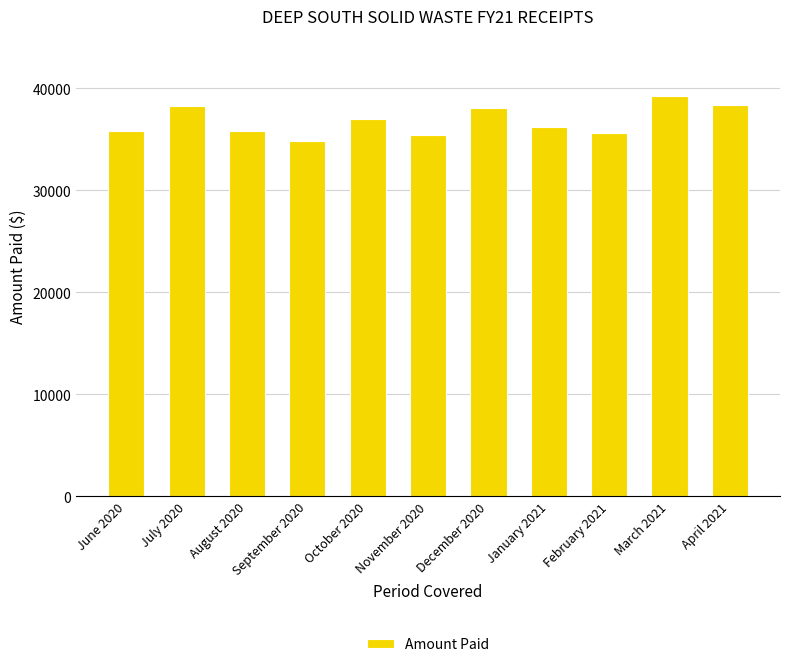

Which label corresponds to the smallest value in the chart?

September 2020